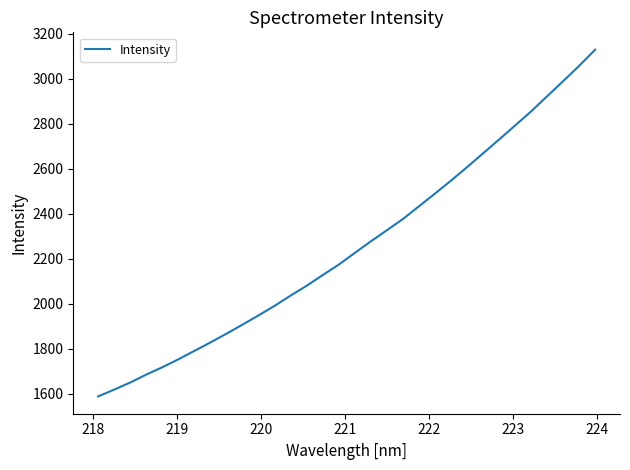

What is the difference between the maximum and minimum values?

1541.2